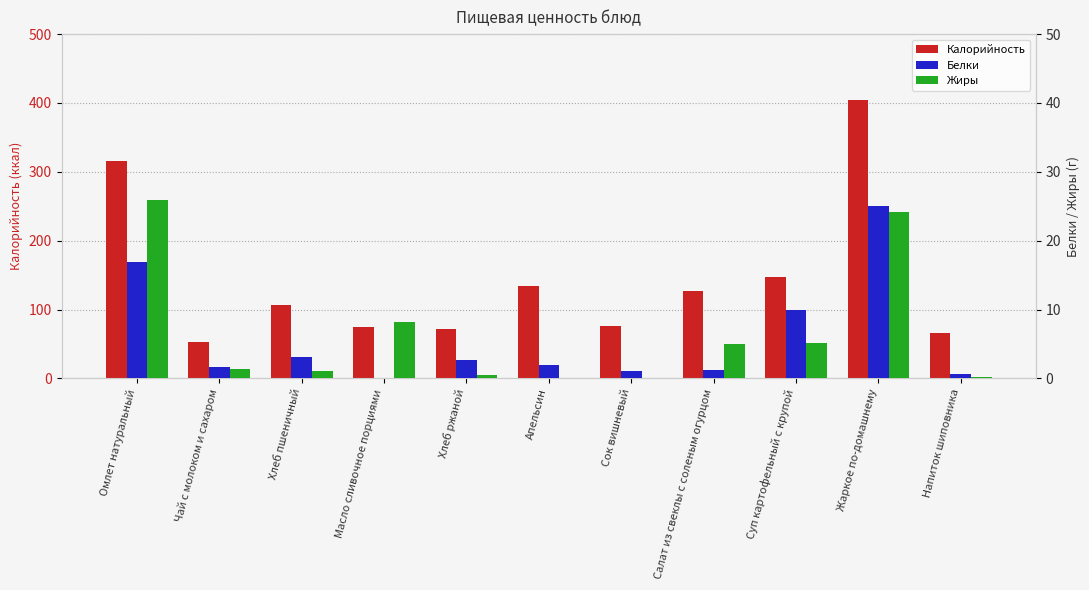

What are all the series names shown in the legend?

Калорийность, Белки, Жиры